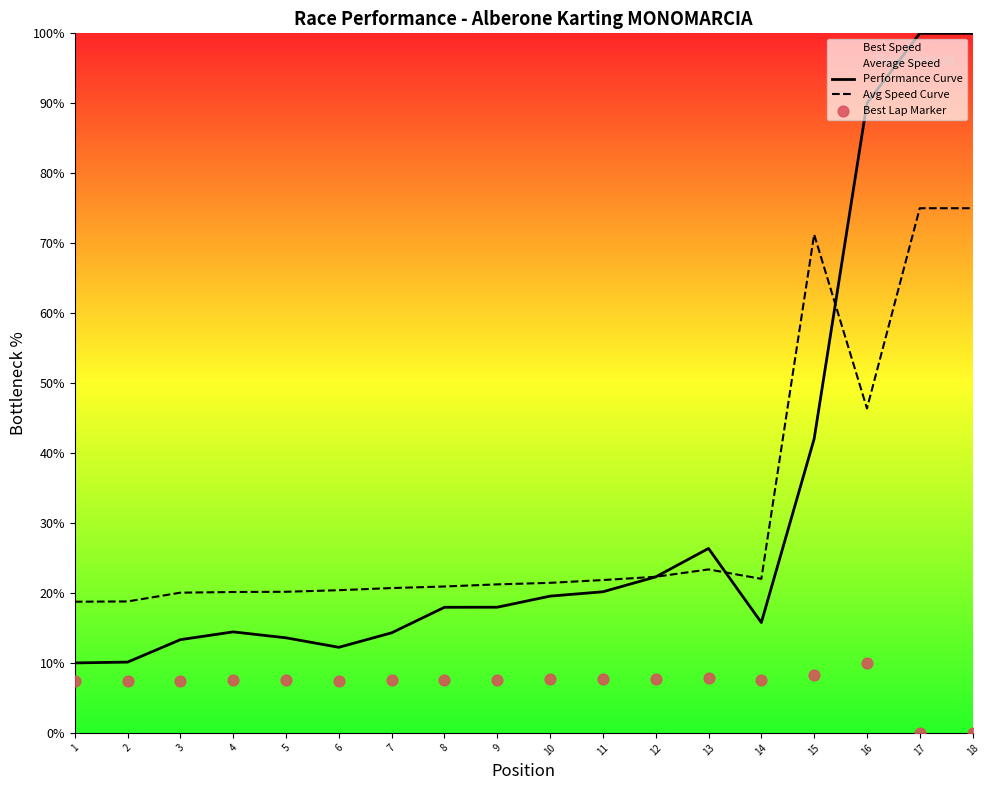

Which series has the largest total across all categories?

Performance Curve